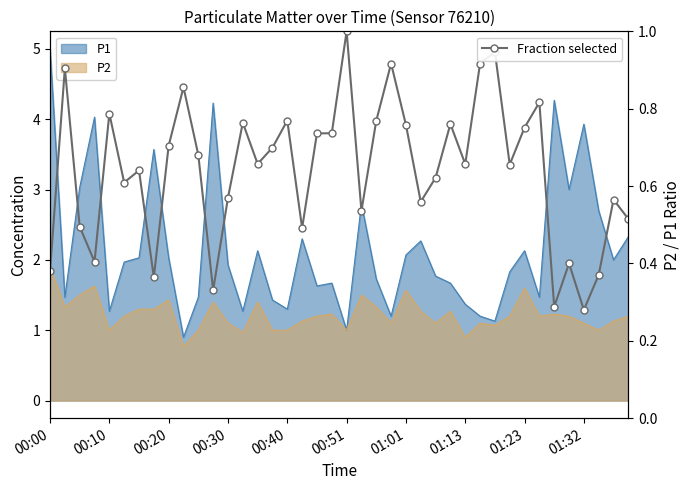

Is it true that the value at 38 is 0.1?

False